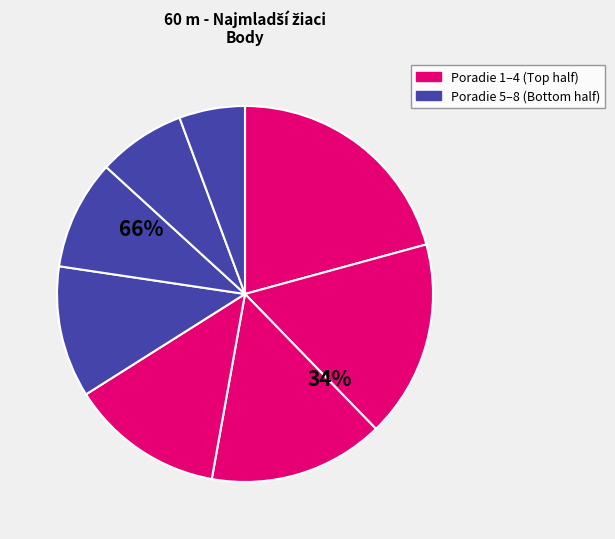

To the nearest percent, what portion does Hogya Zoltán represent?

11%